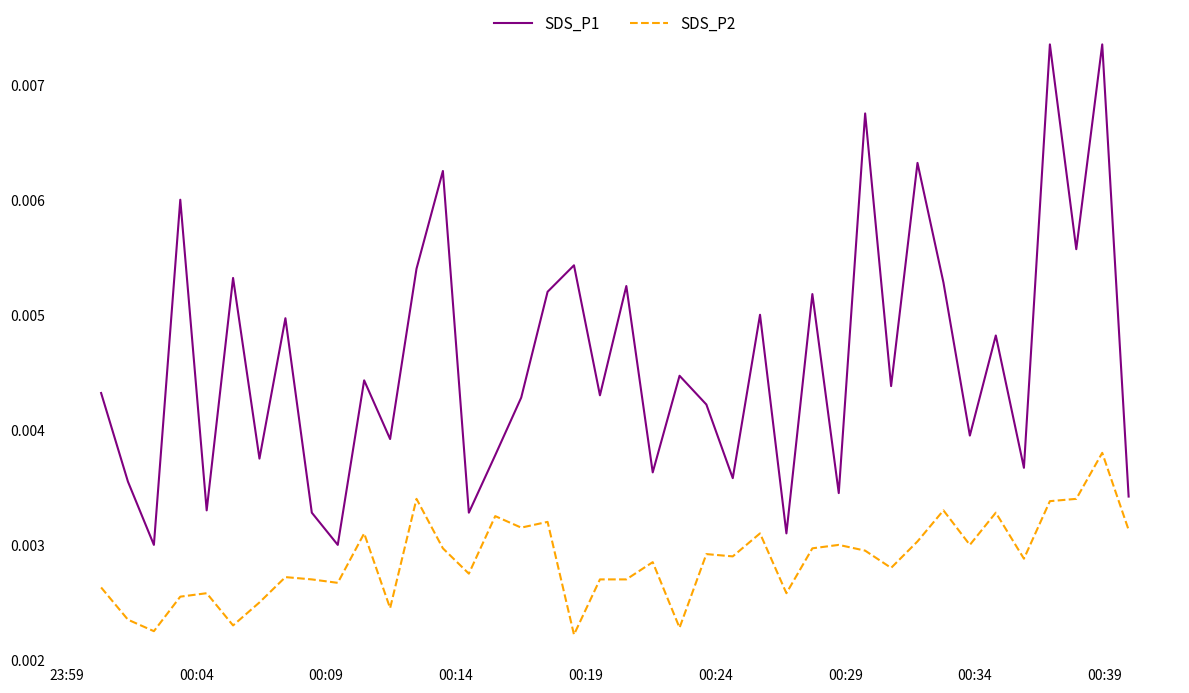

Which series has the widest spread of values?

SDS_P1